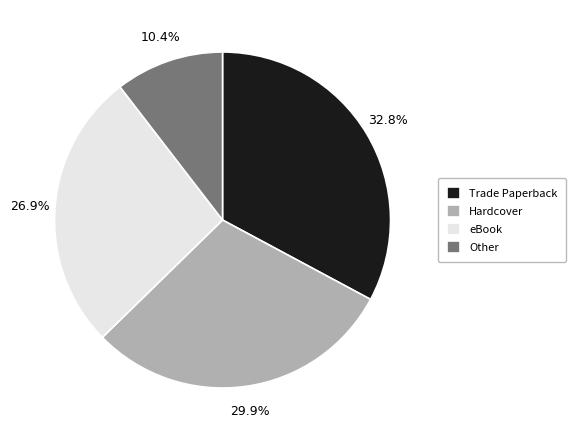

To the nearest percent, what is the average slice percentage?

25%